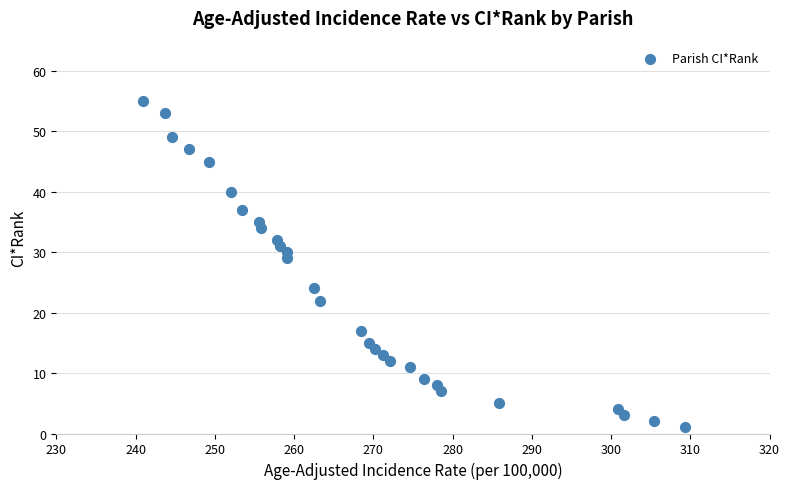

What Y value in the scatter plot is closest to 28?

29